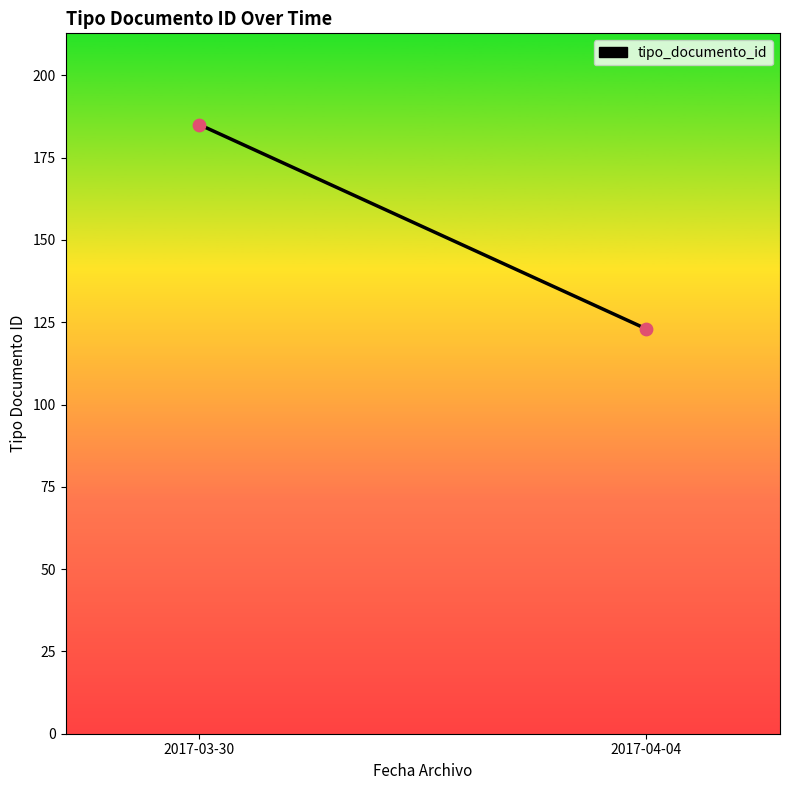

What is the average Y value?

154